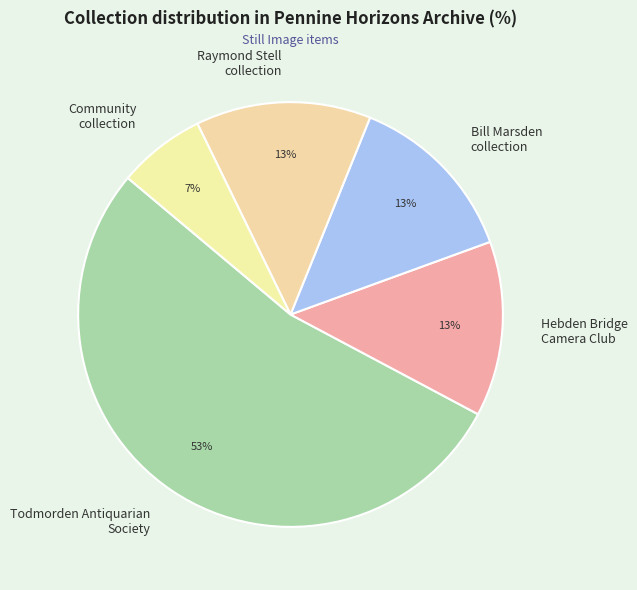

Is there a majority slice in this chart?

Yes